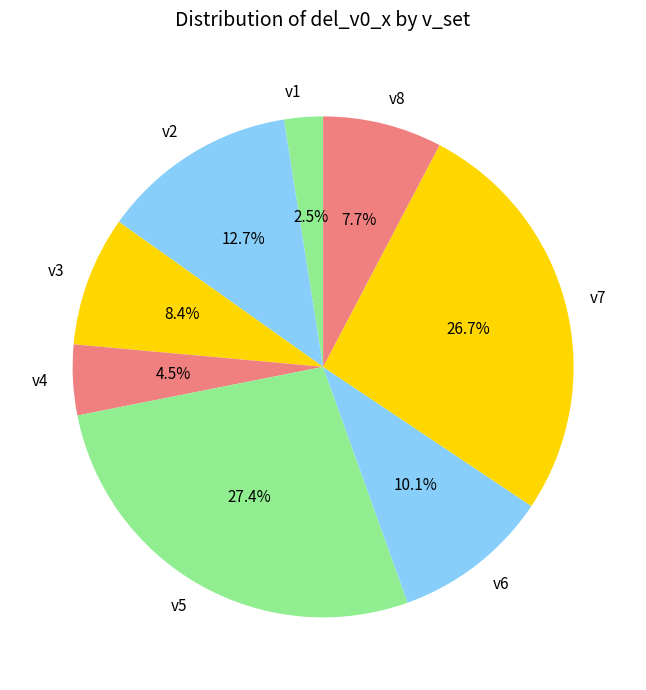

Which slice is the smallest?

v1